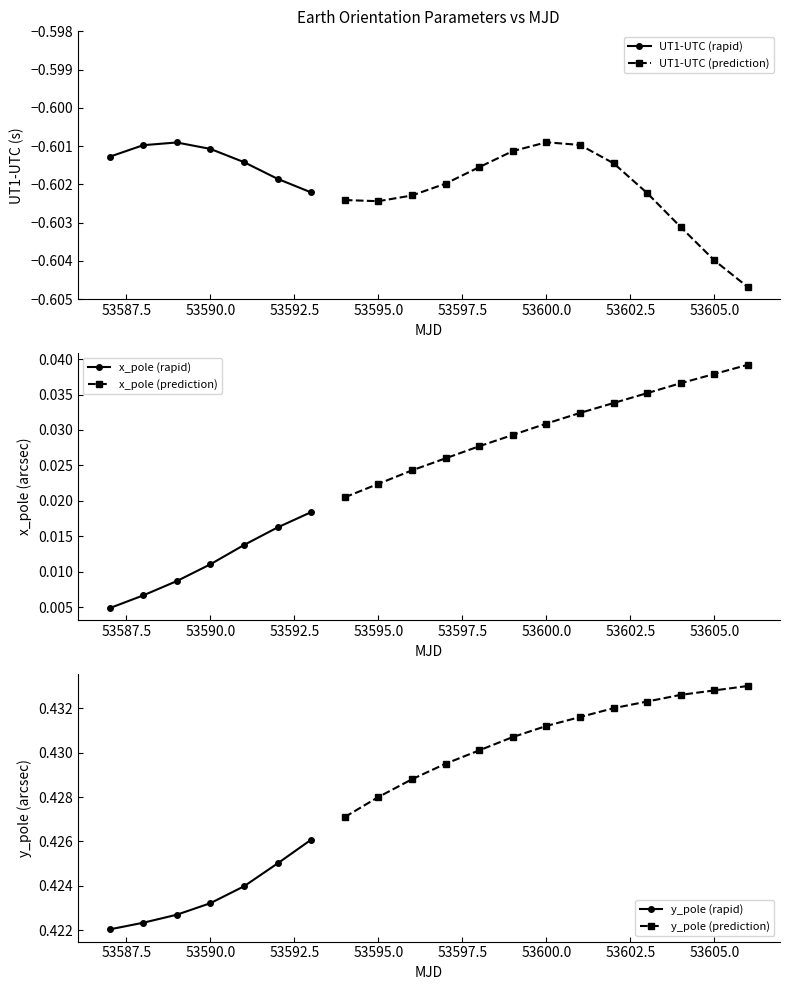

At how many categories does at least one series exceed 0?

20